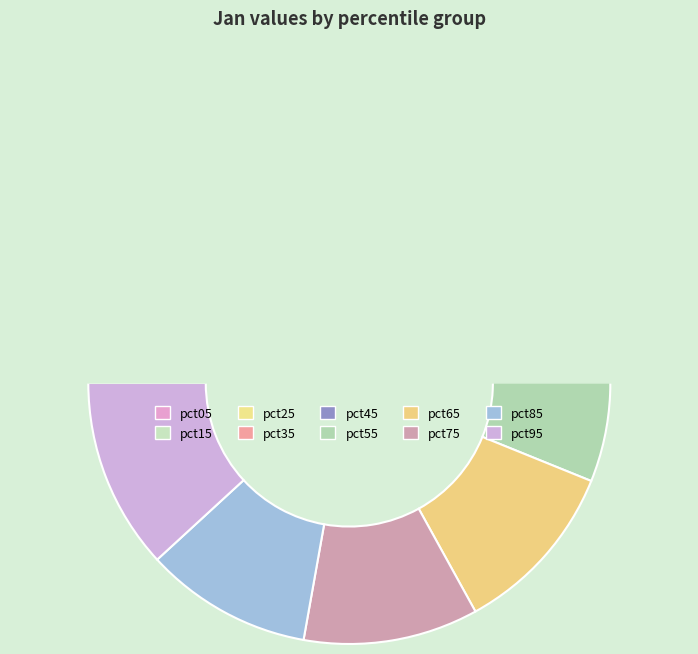

Is the sum of pct05 and pct85 greater than half?

No